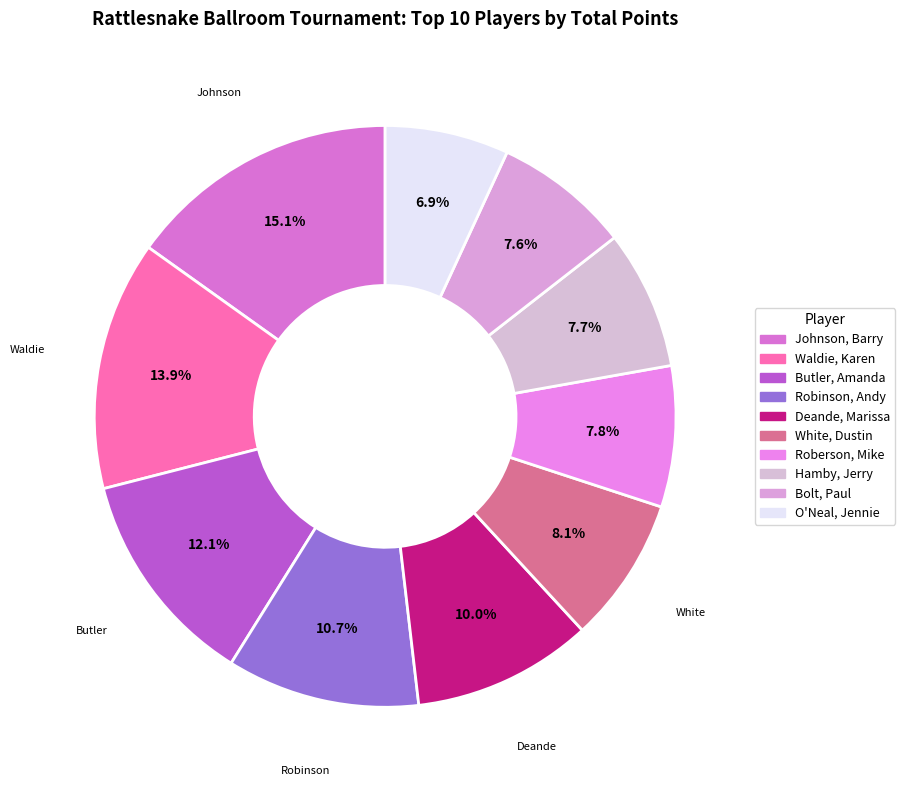

What percentage is the Butler, Amanda slice, to the nearest percent?

12%